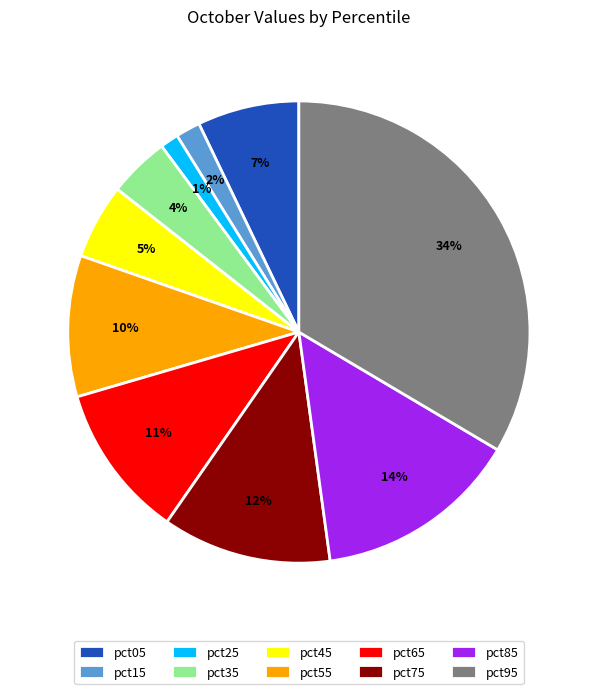

Do pct55 and pct45 together represent more than half of the pie?

No